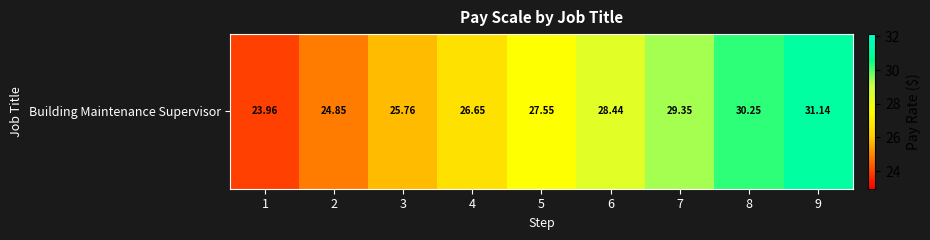

List the labels in order of value, smallest first.

1, 2, 3, 4, 5, 6, 7, 8, 9